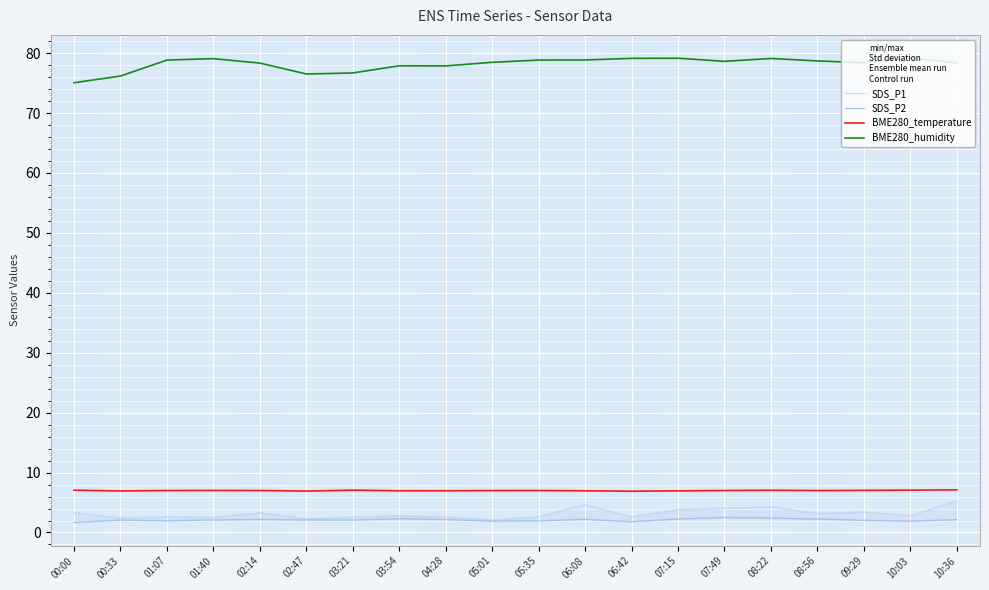

What position from the right is 02:14?

16